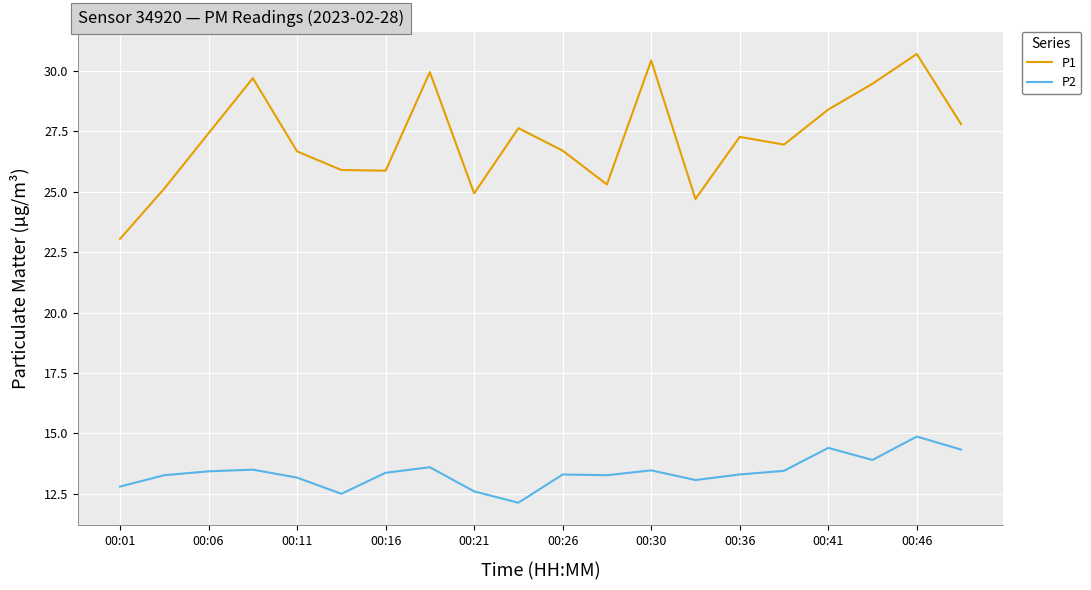

True or false: P2 and P1 intersect in this chart.

False